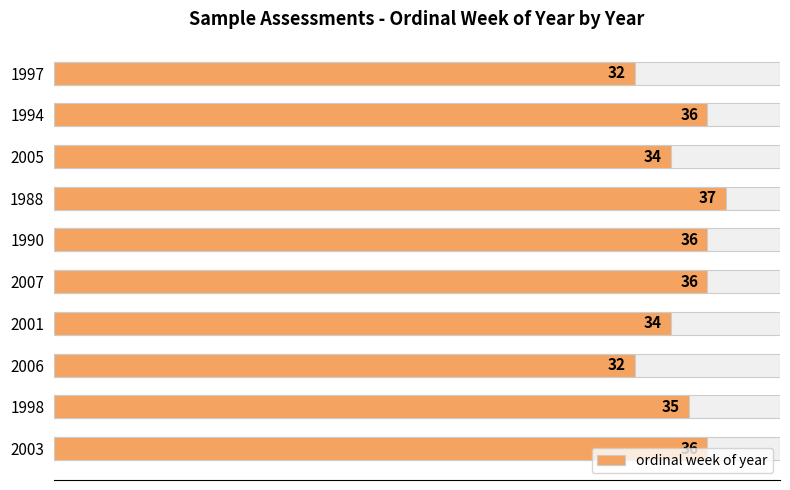

What is the minimum value shown in the chart?

32